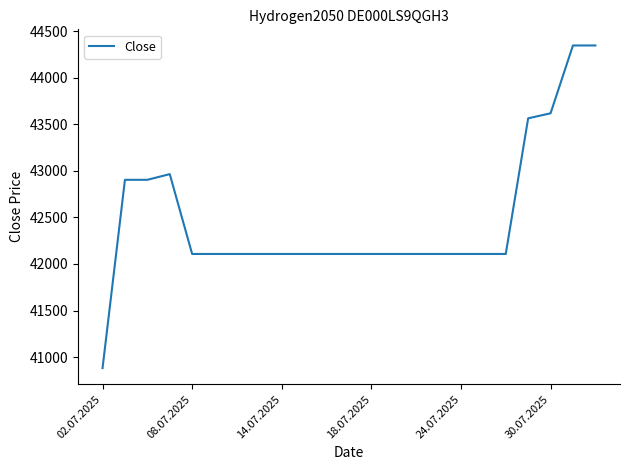

What is the maximum value shown in the chart?

44345